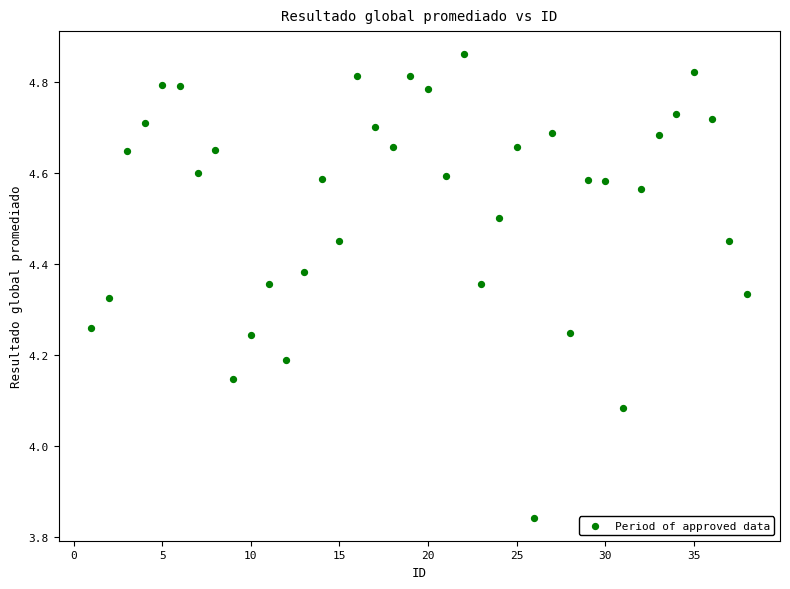

What is the range of Y values (max minus min)?

1.0